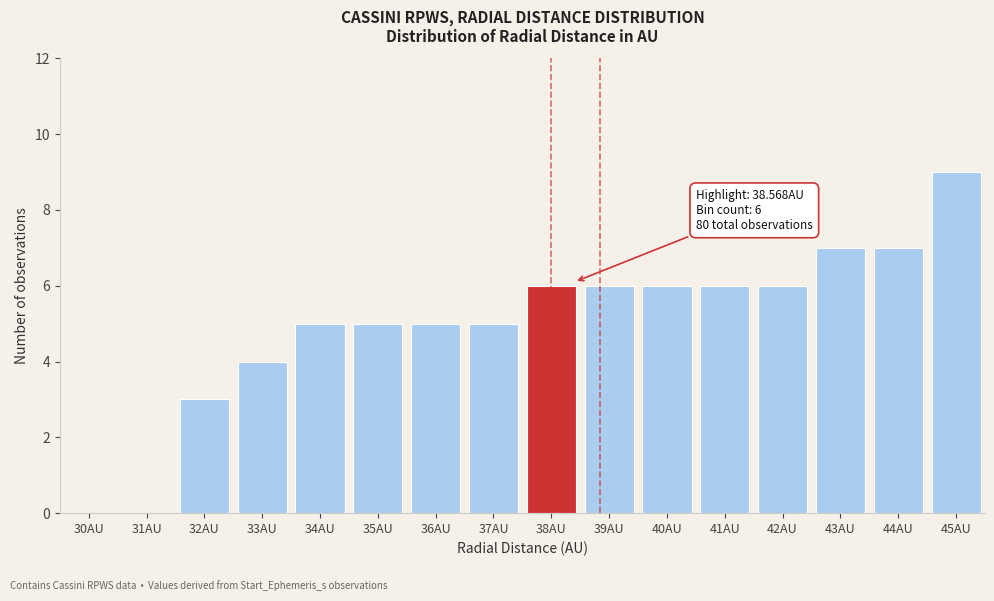

Reading left to right, what are all the values shown in this chart?

30AU=0	31AU=0	32AU=3	33AU=4	34AU=5	35AU=5	36AU=5	37AU=5	38AU=6	39AU=6	40AU=6	41AU=6	42AU=6	43AU=7	44AU=7	45AU=9